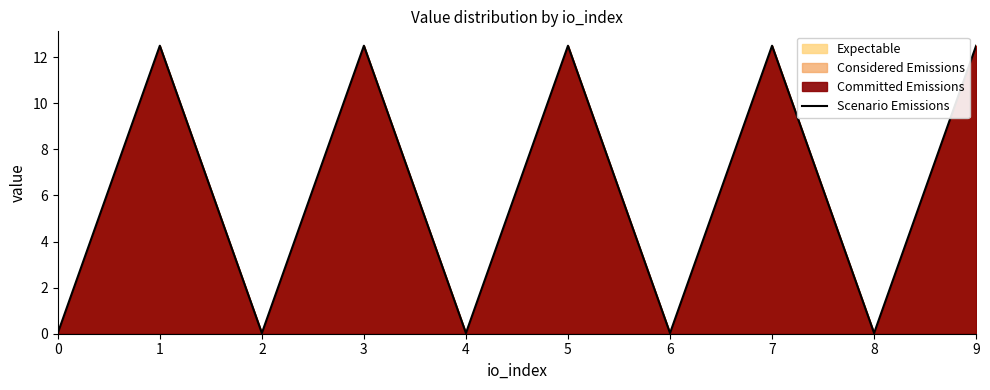

How many interior local valleys (lower than both neighbors) does the data have?

4